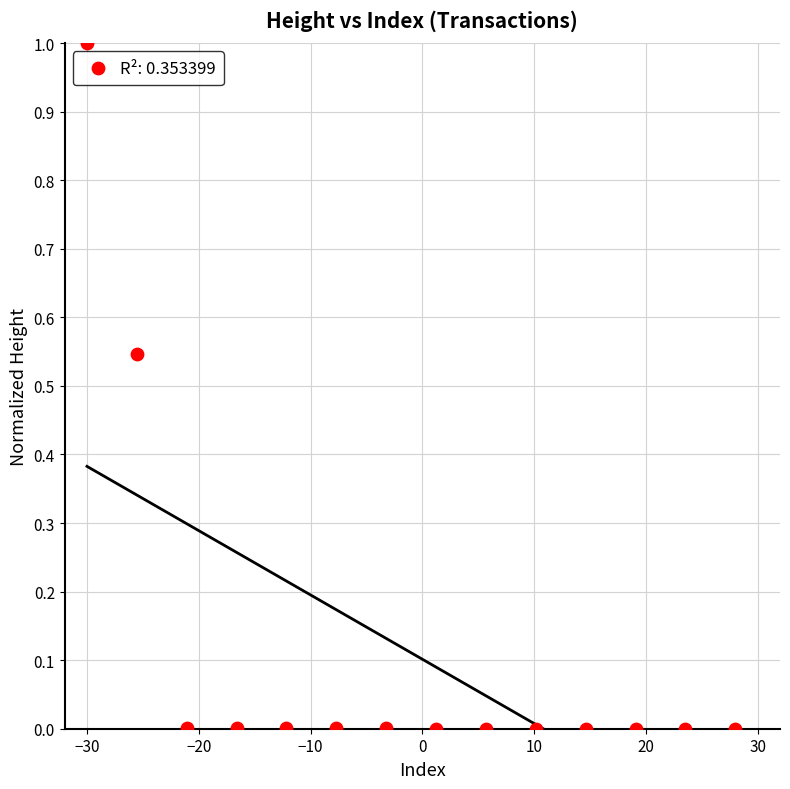

What is the range of X values (max minus min)?

58.0